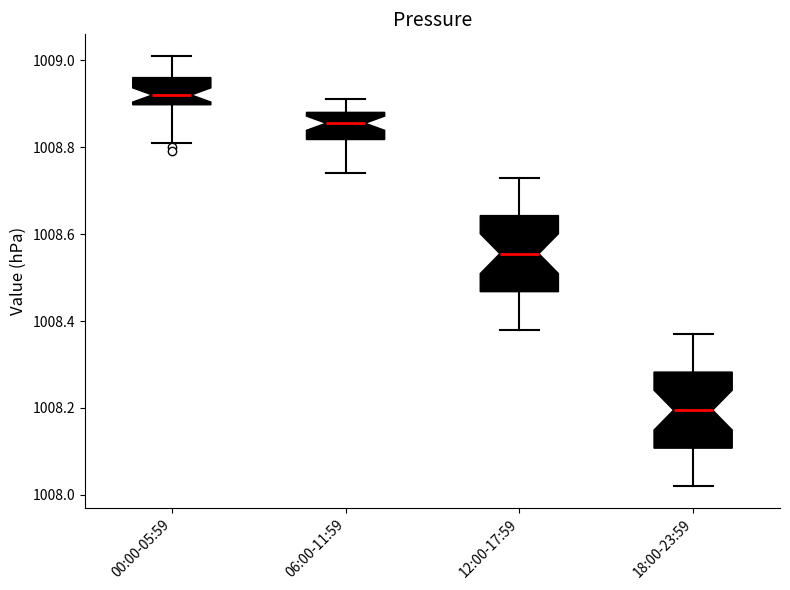

Which box's median line is the highest?

00:00-05:59